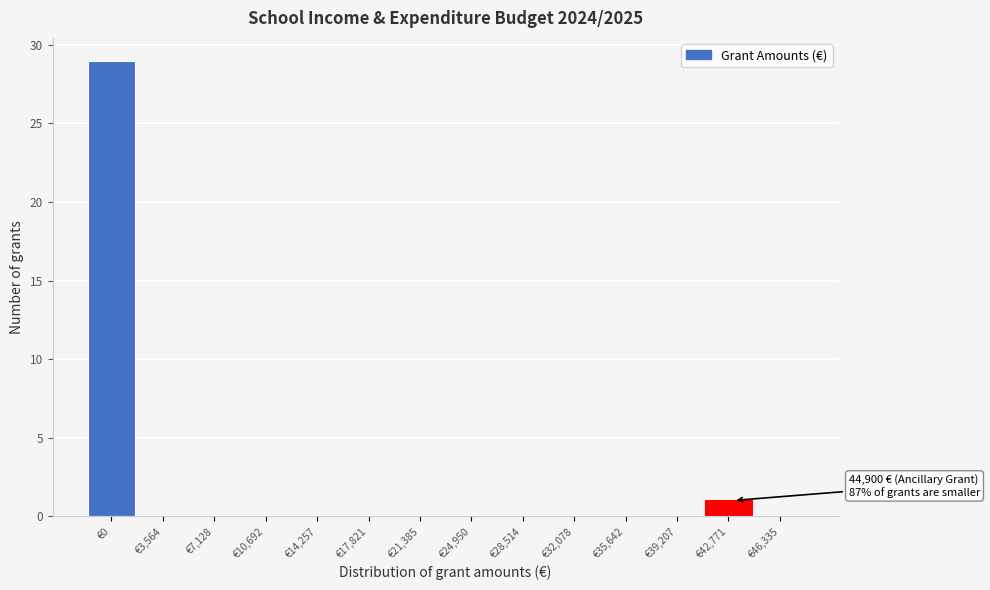

Reading right to left, extract all data points from this chart.

€46,335=0	€42,771=1	€39,207=0	€35,642=0	€32,078=0	€28,514=0	€24,950=0	€21,385=0	€17,821=0	€14,257=0	€10,692=0	€7,128=0	€3,564=0	€0=29